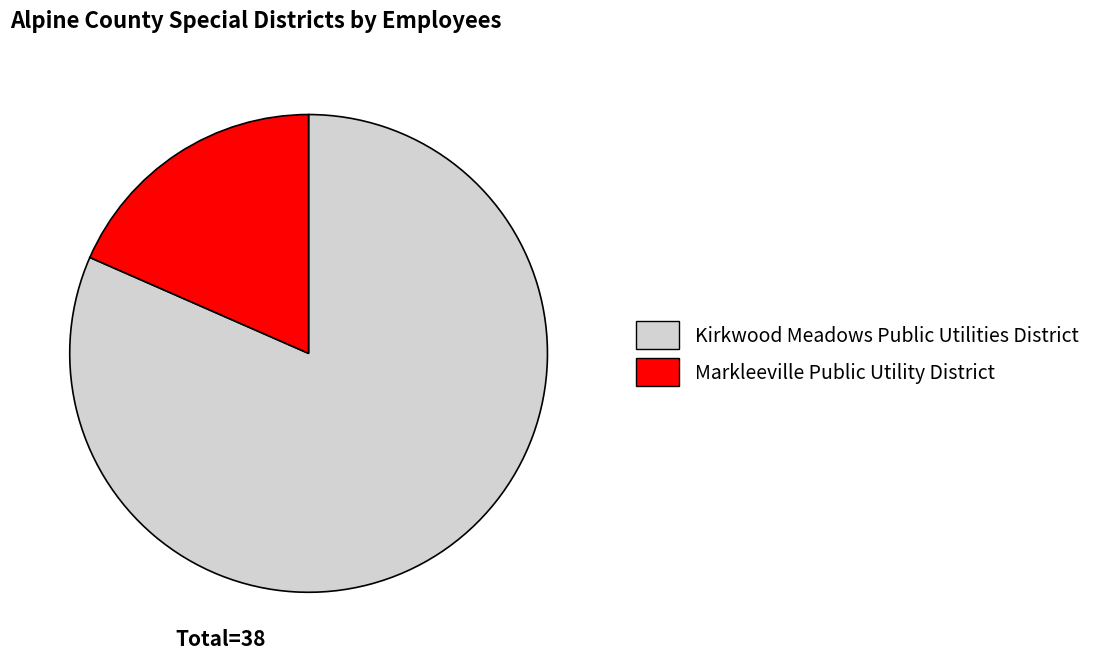

Is Markleeville Public Utility District the majority of the pie?

No